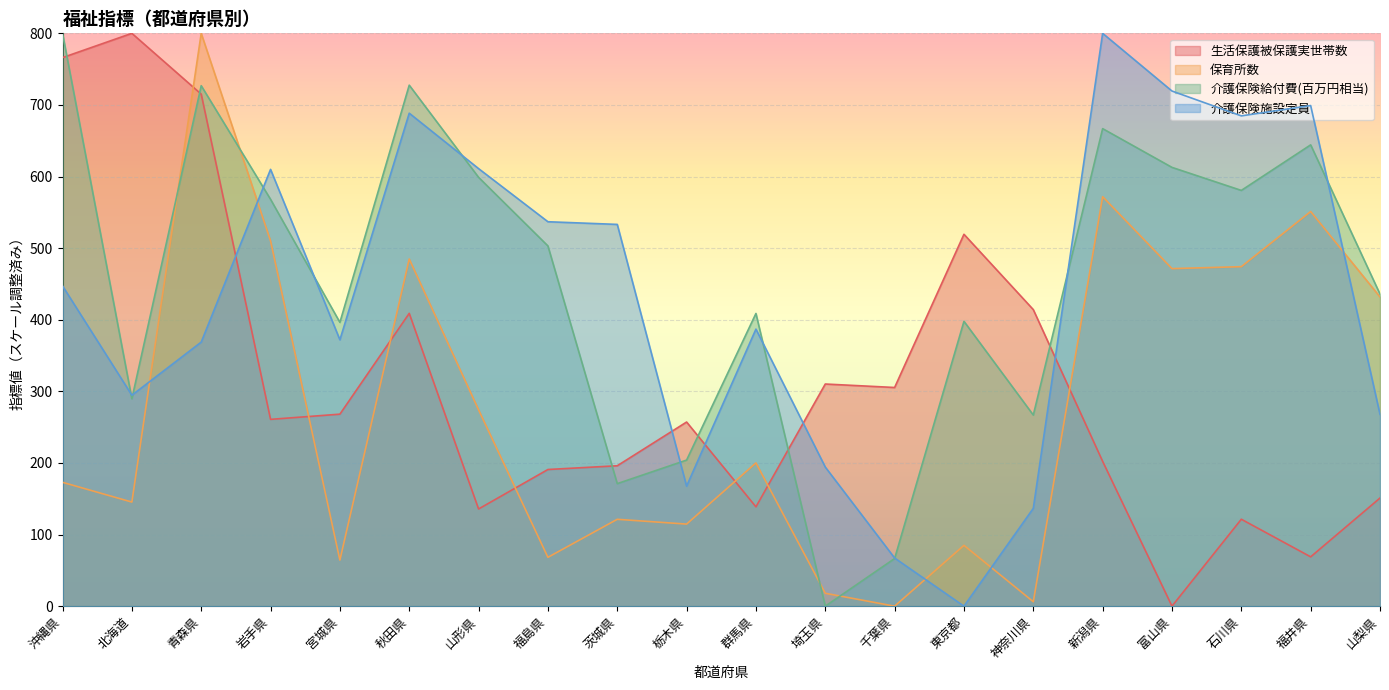

Between which two adjacent categories do 保育所数 and 介護保険給付費(百万円相当) first intersect?

北海道 and 青森県